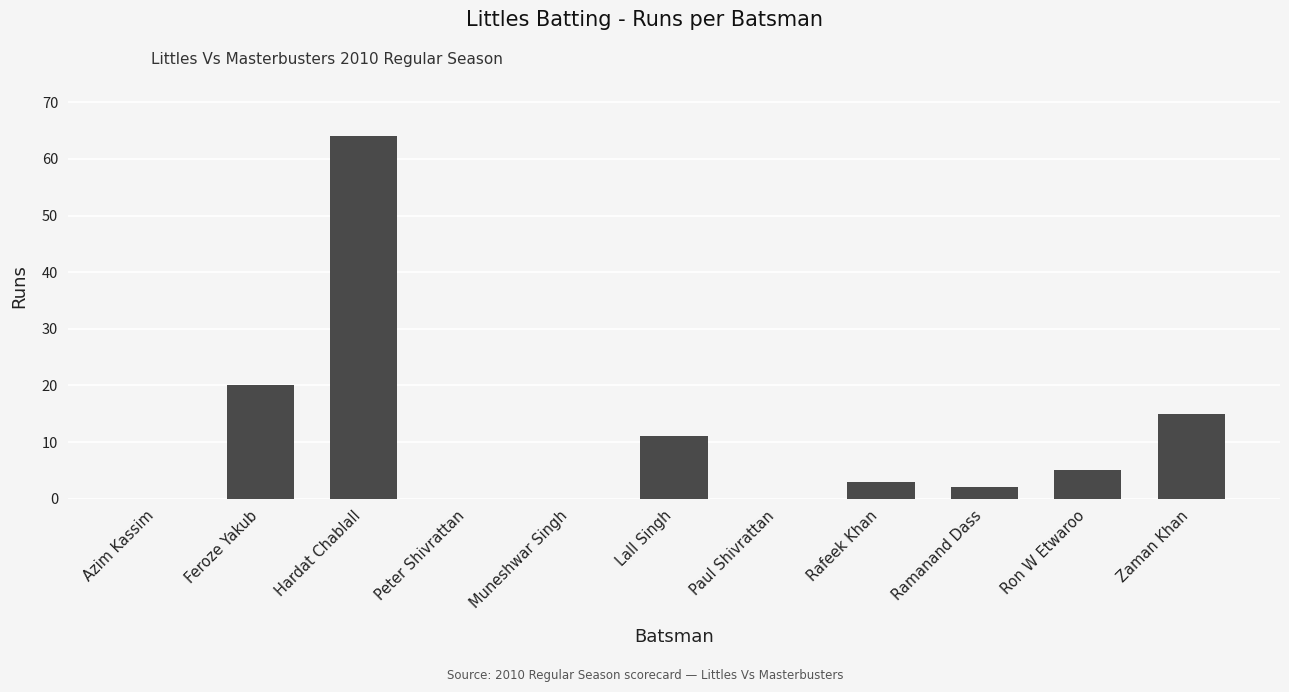

Count the number of categories in the chart.

11